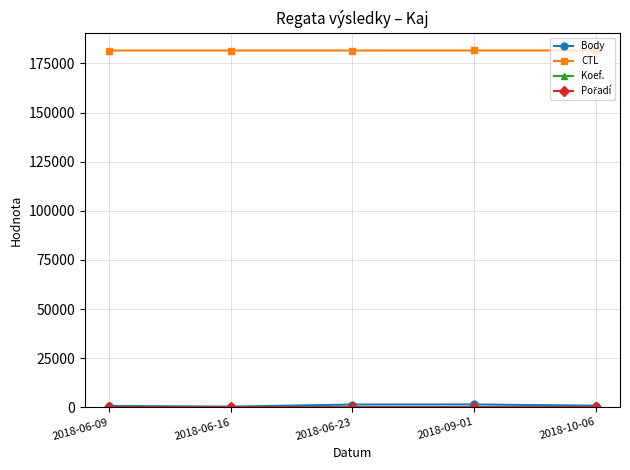

What is the label of the 4th point from the right?

2018-06-16